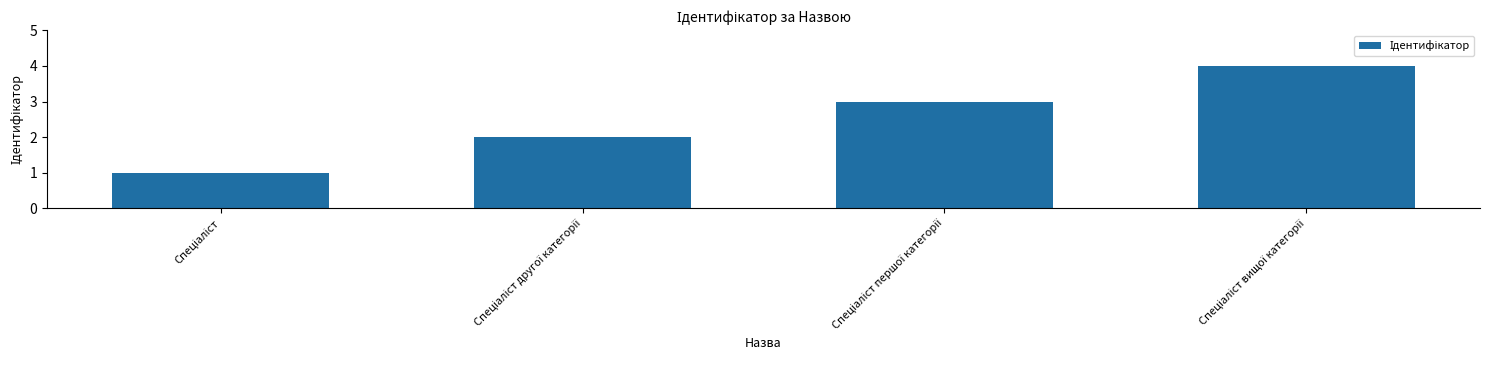

What is the sum of all values?

10